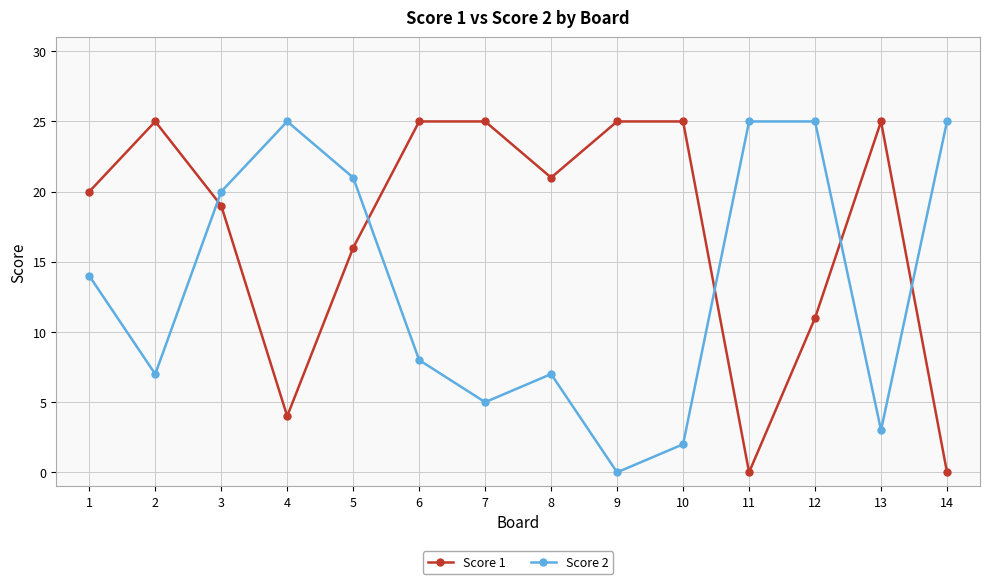

Reading left to right, extract all data points from this chart.

Score 1: 1=20	2=25	3=19	4=4	5=16	6=25	7=25	8=21	9=25	10=25	11=0	12=11	13=25	14=0
Score 2: 1=14	2=7	3=20	4=25	5=21	6=8	7=5	8=7	9=0	10=2	11=25	12=25	13=3	14=25